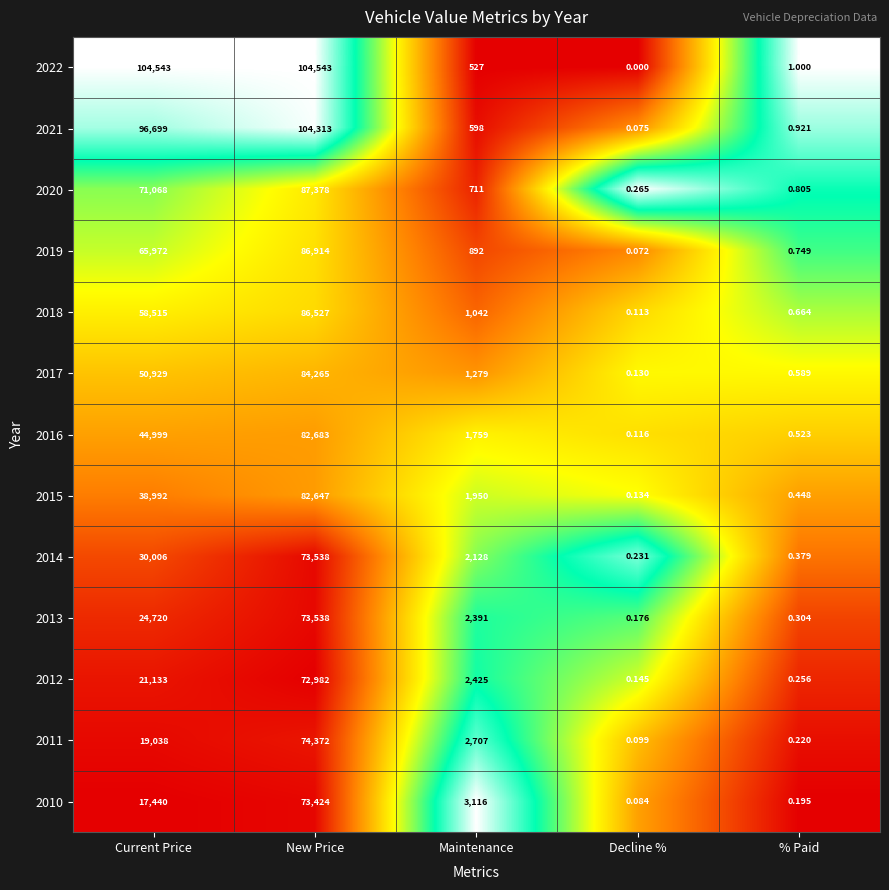

List the labels in order of 2011 value, largest first.

New Price, Current Price, Maintenance, % Paid, Decline %